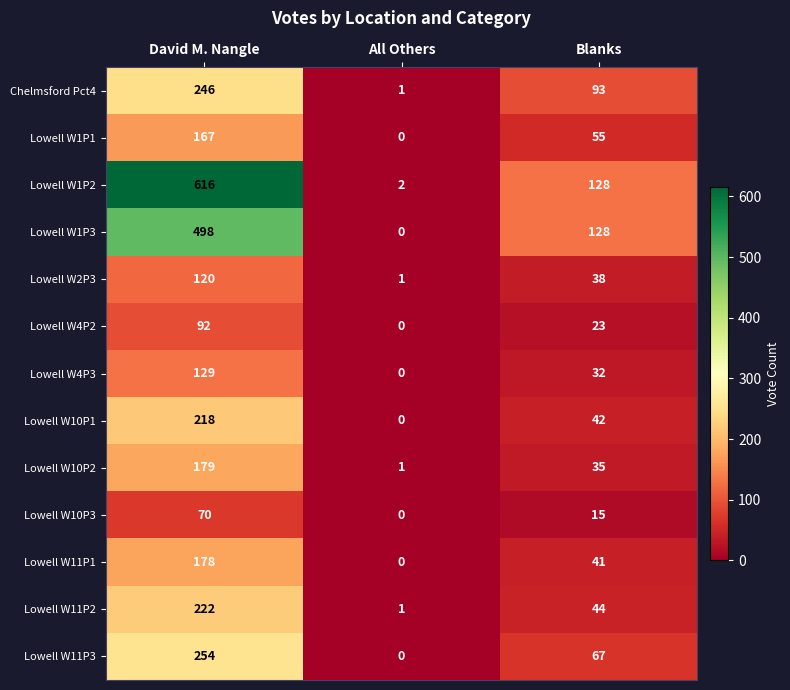

Read the Lowell W4P3 value at Blanks, to the nearest 10.

30